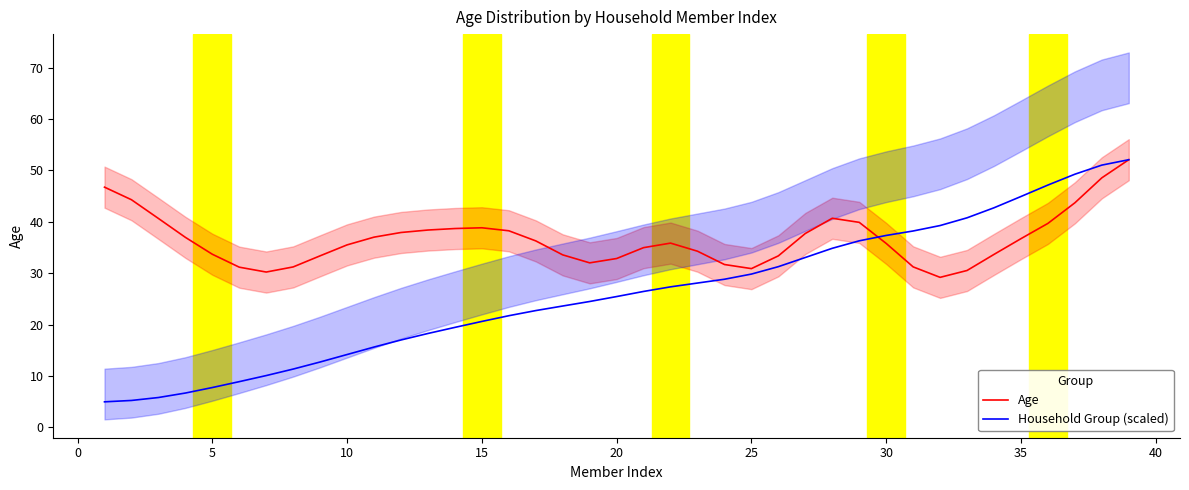

Is it true that Household Group (scaled) equals 4.2 at 5?

False